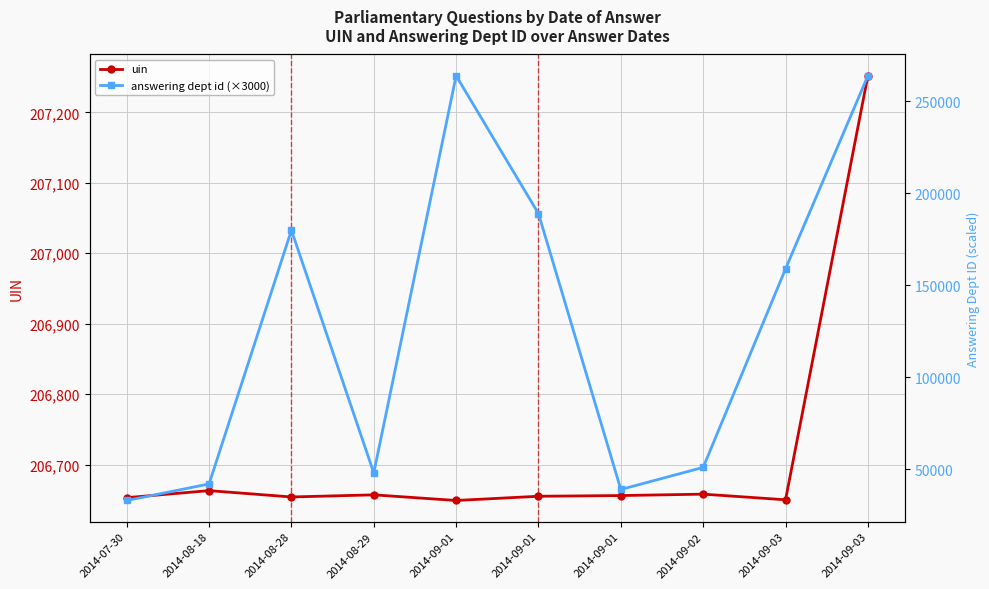

Reading left to right, list all the values displayed in this chart.

uin: 206653	206663	206654	206657	206649	206655	206656	206658	206650	207252
answering dept id (×3000): 33000	42000	180000	48000	264000	189000	39000	51000	159000	264000